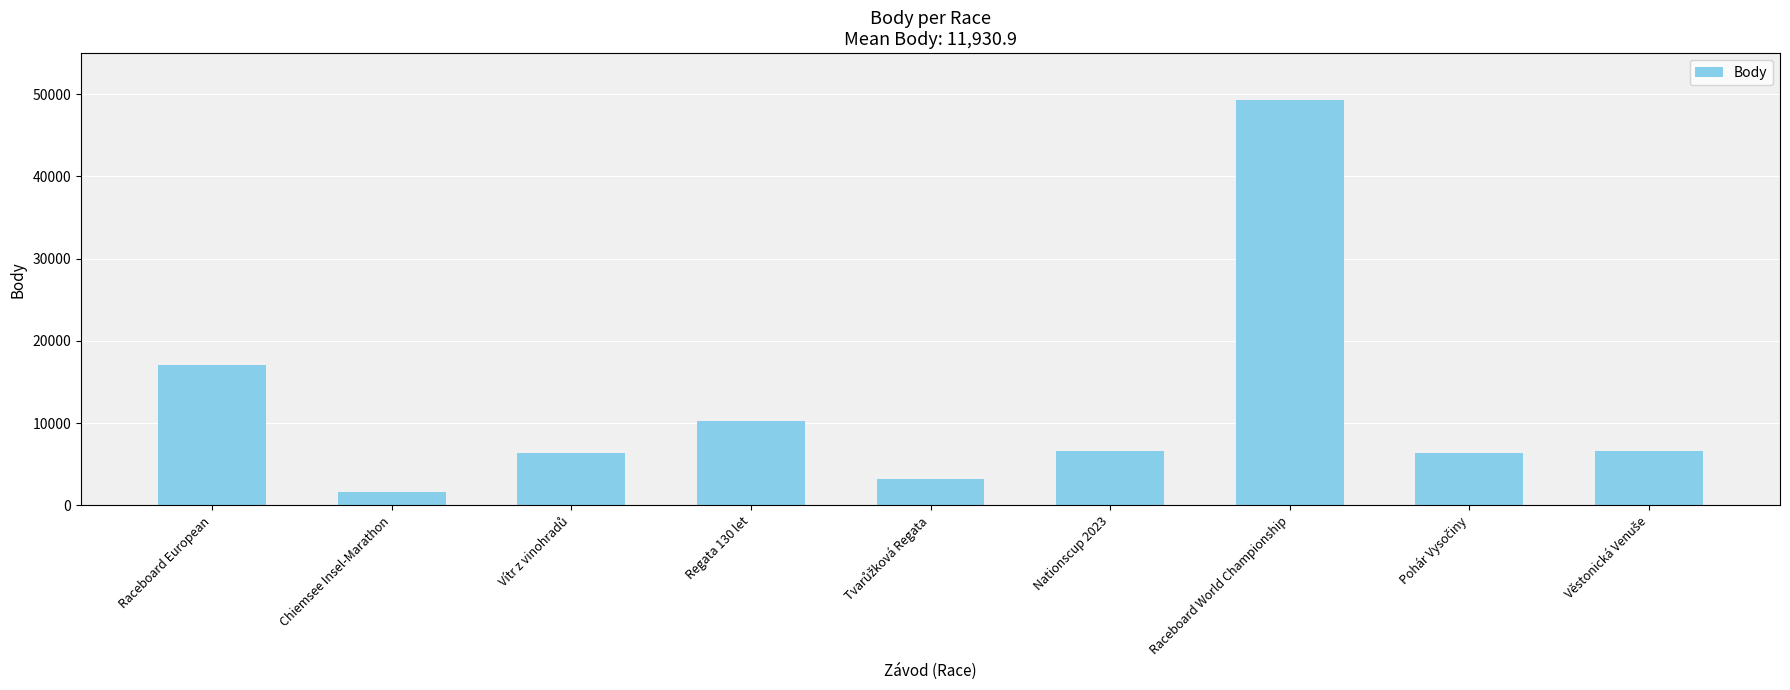

What is the average value?

11931